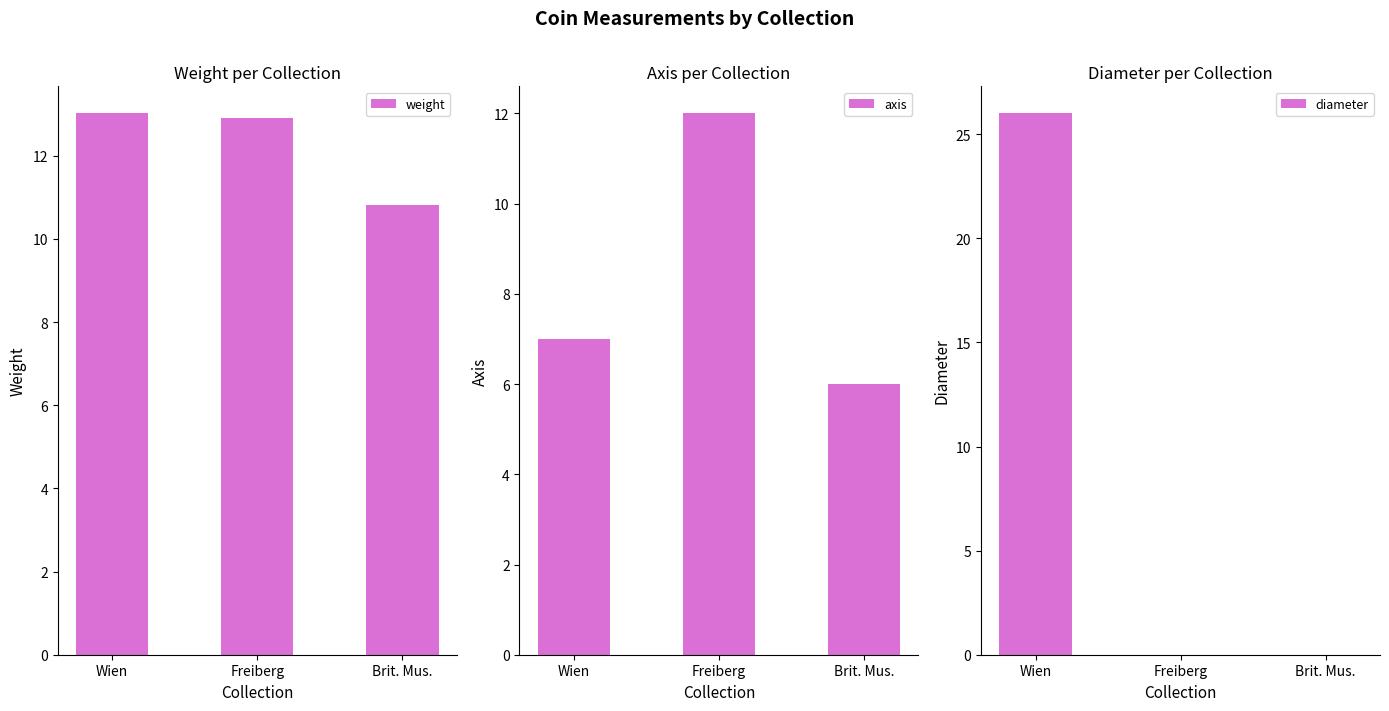

What is the value of the axis bar at the 3rd from the left?

6